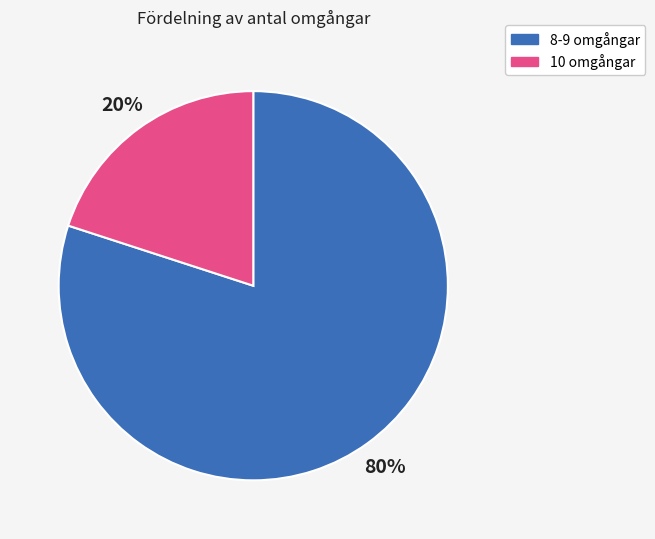

Is there a majority slice in this chart?

Yes